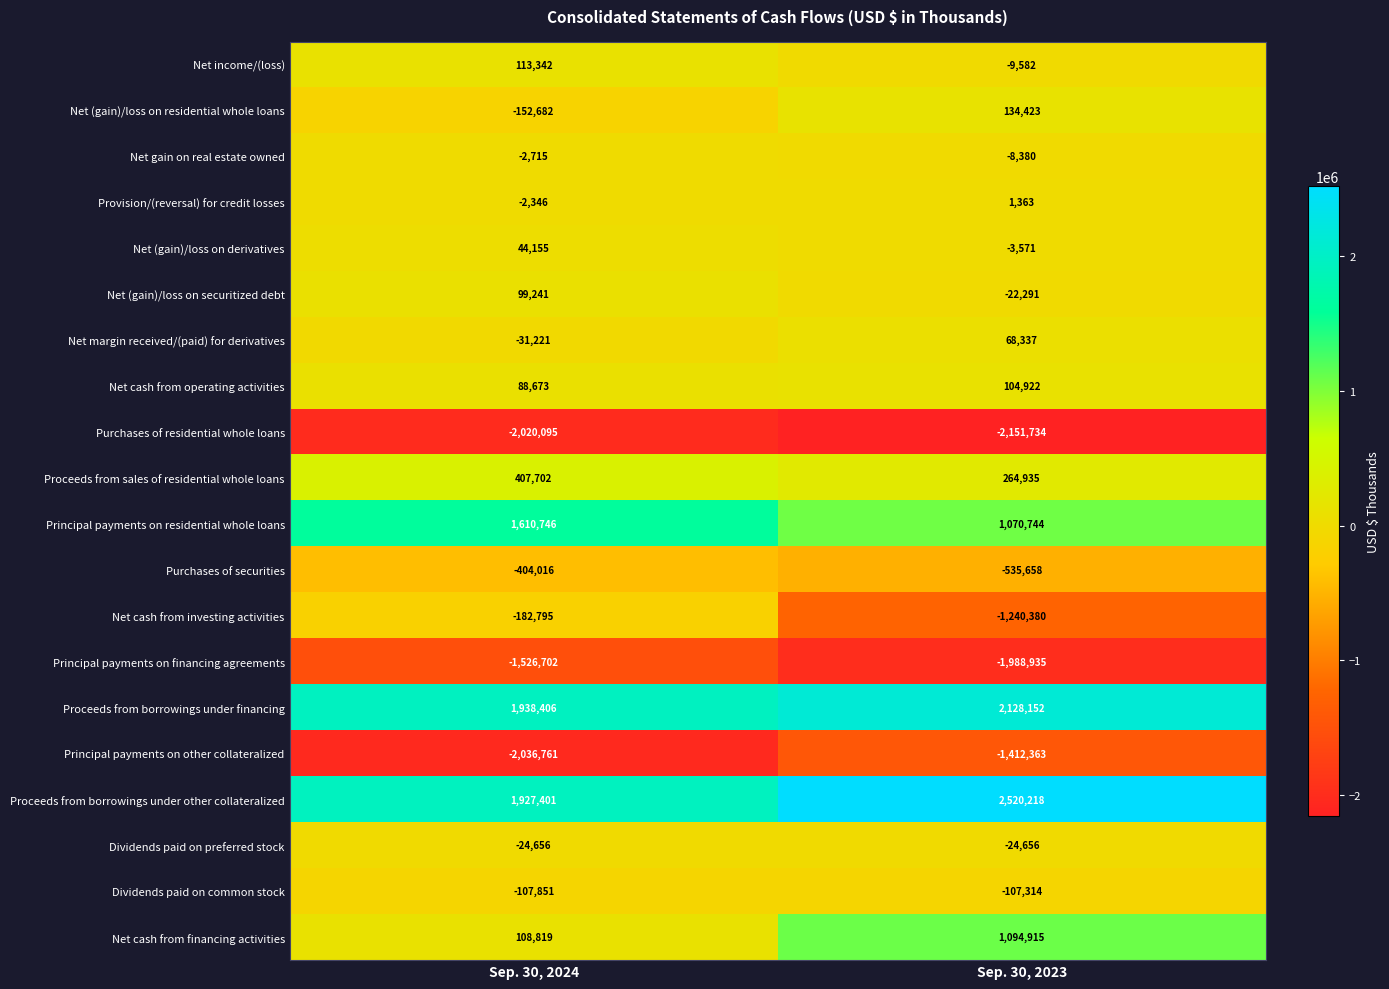

True or false: Net (gain)/loss on residential whole loans has a value of -88827 at Sep. 30, 2024.

False